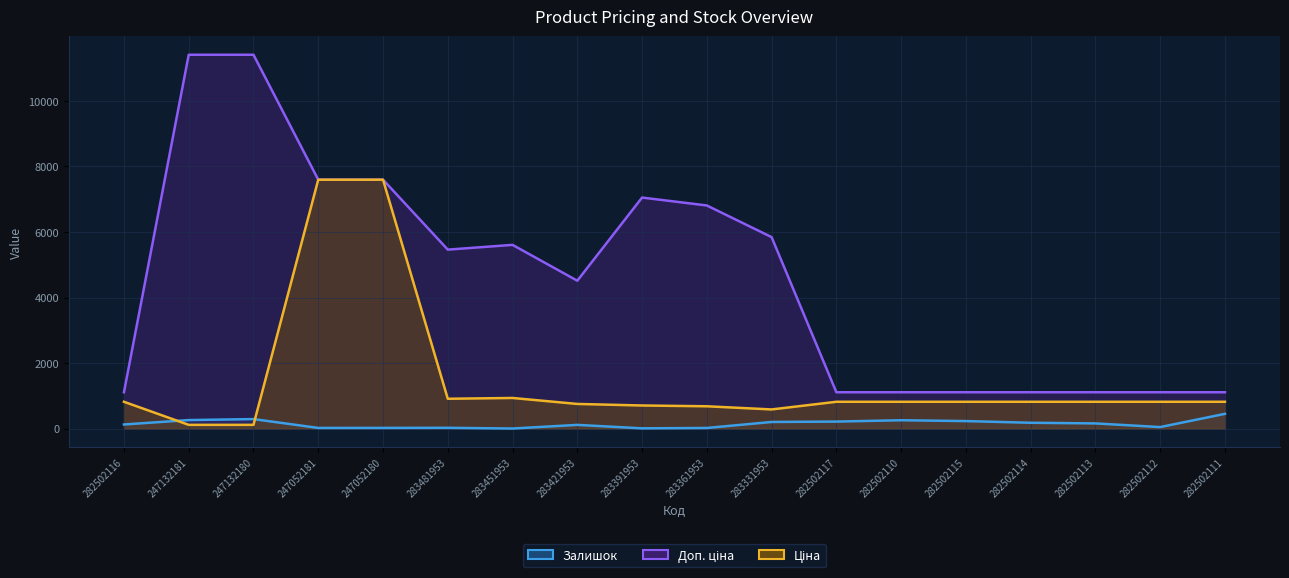

The Залишок series shows 158.0 at 282502113. True or false?

True